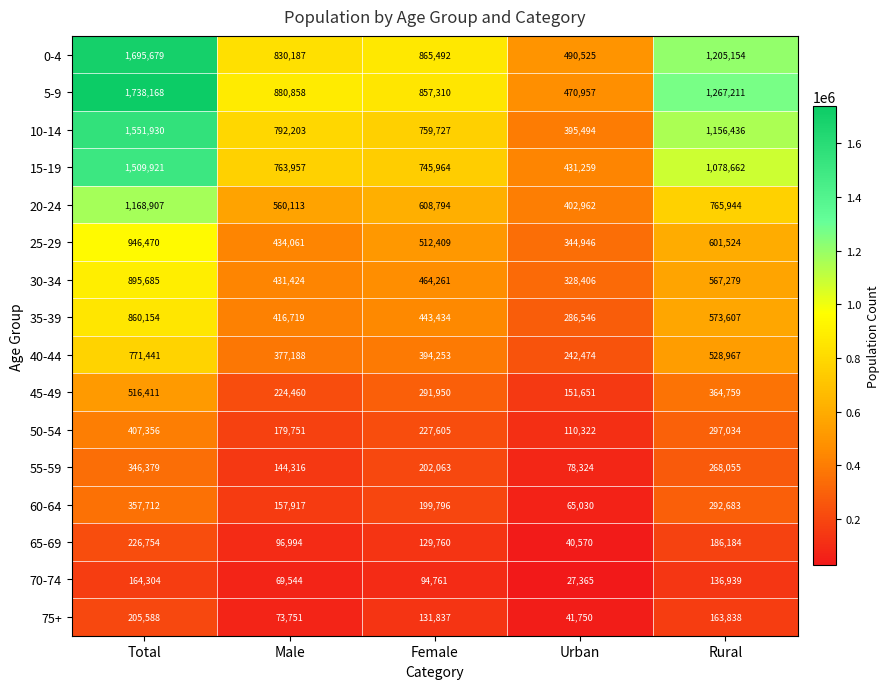

What is the difference between the second highest and second lowest values in the 25-29 series?

167463